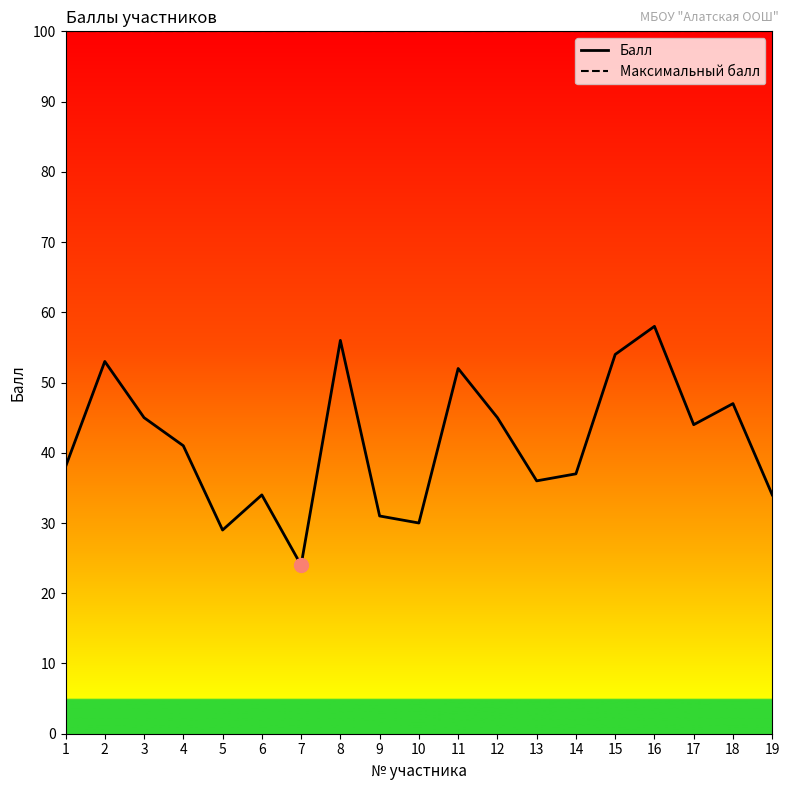

What is the maximum value for Максимальный балл?

100